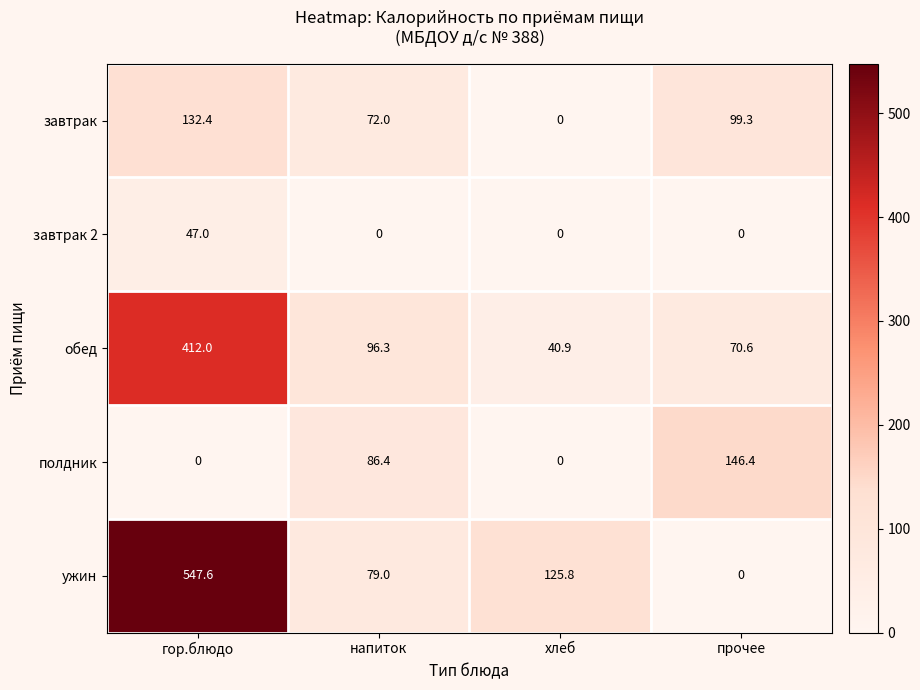

List the series in order of their peak value, highest first.

ужин, обед, полдник, завтрак, завтрак 2